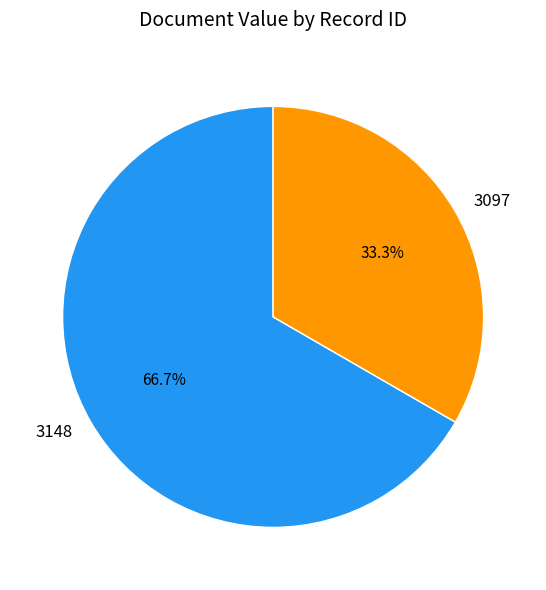

What is the ratio of the value at 3148 to the value at 3097?

2.0